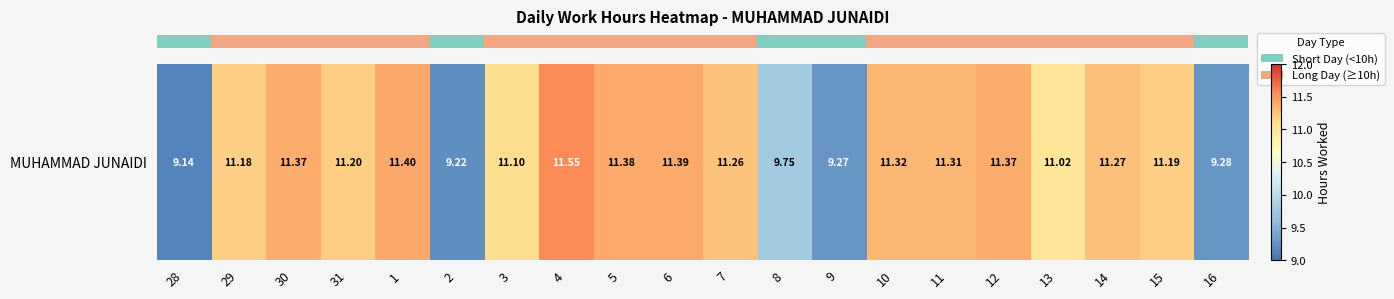

Between 28 and 8, which is larger?

8